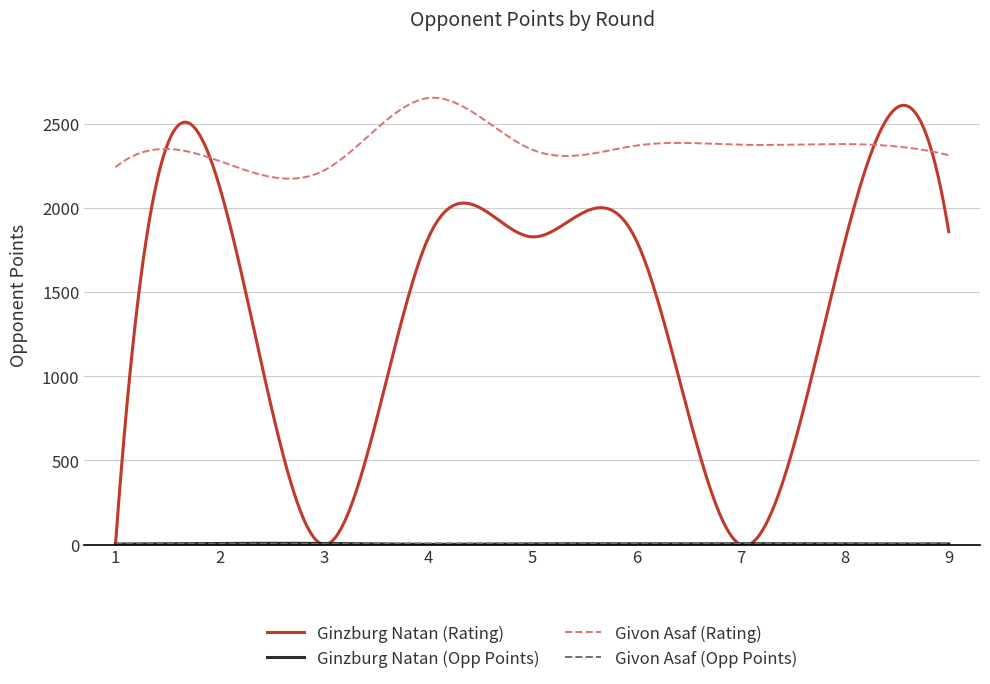

What is the lowest value of the Givon Asaf (Rating) series?

2172.5